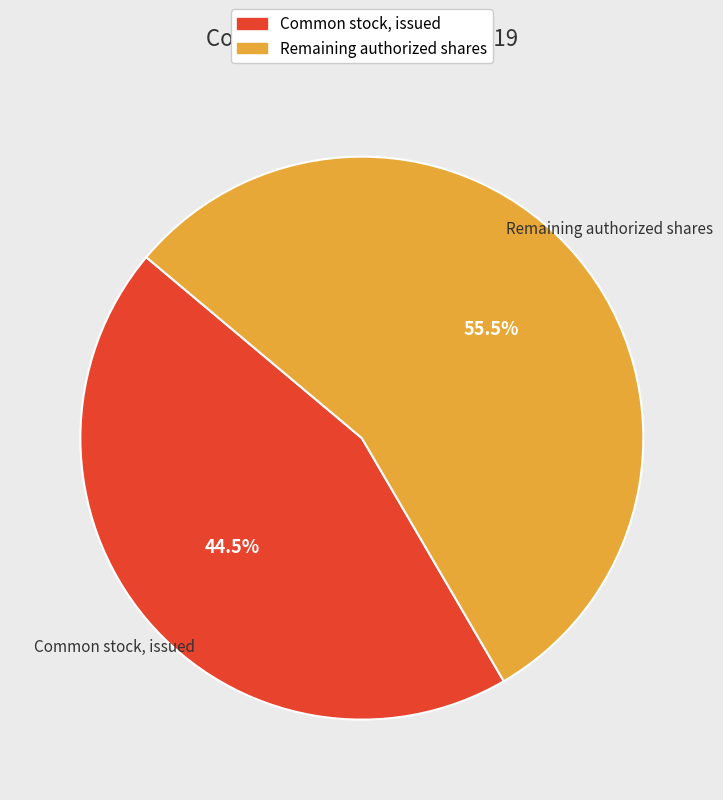

How many segments does this pie chart have?

2